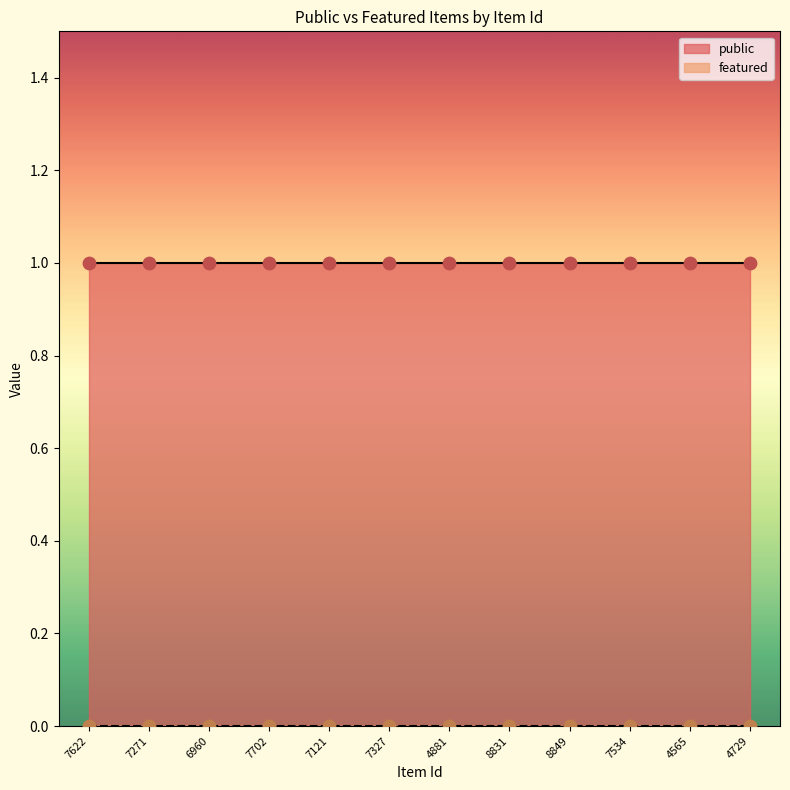

Is the value of featured at 4881 greater than the value of public at 7271?

No